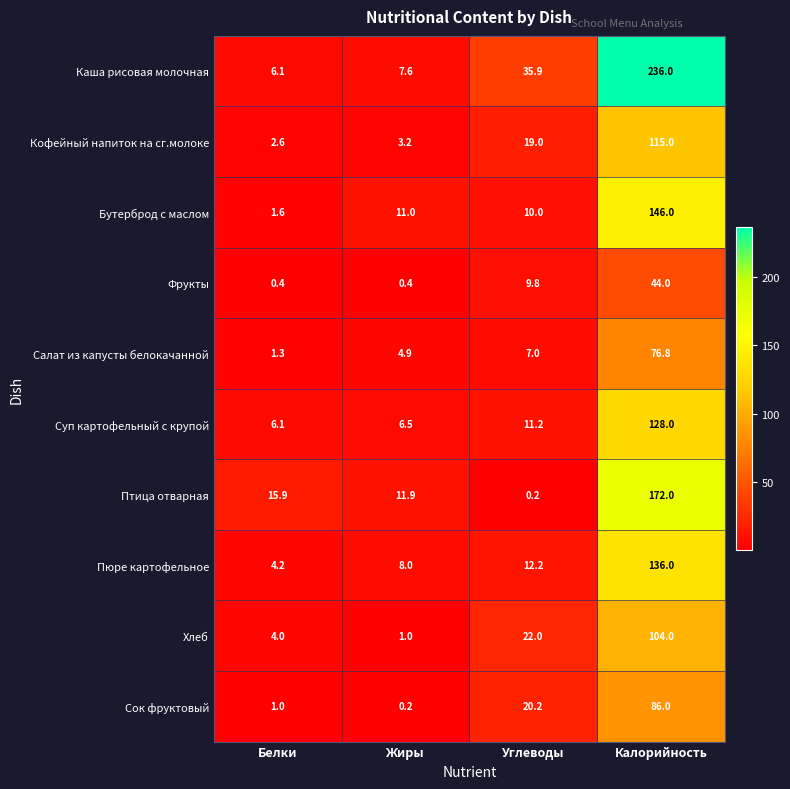

Where does the Сок фруктовый series first go above 20?

Углеводы